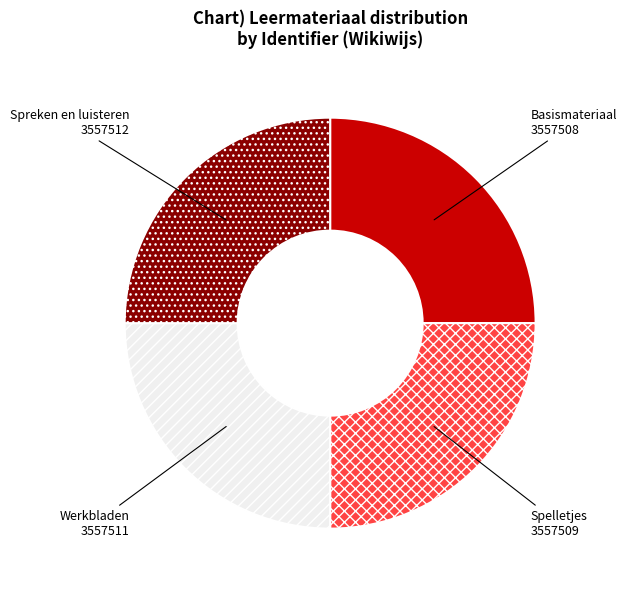

Approximately how many times larger is the value at Spelletjes compared to Basismateriaal?

1.0